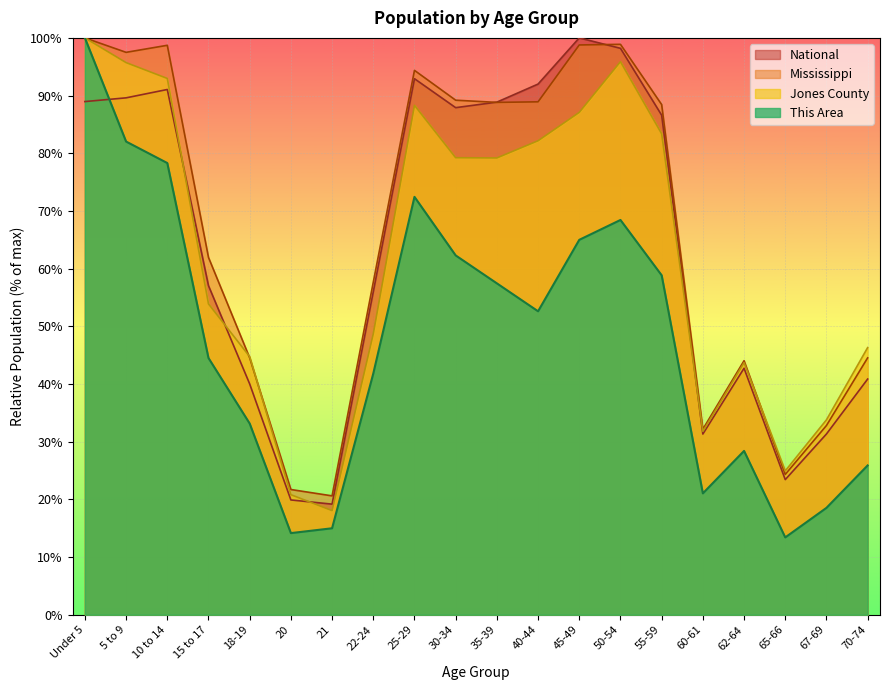

What is the difference between the second highest and second lowest values in the Mississippi series?

77.2